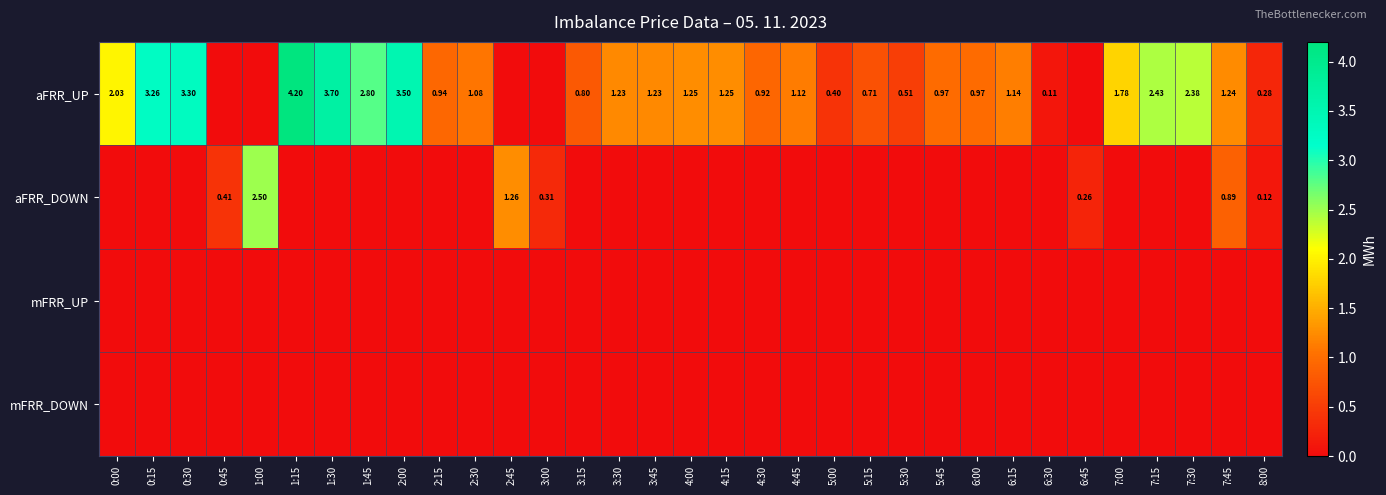

At which label is aFRR_UP closest to 2?

0:00